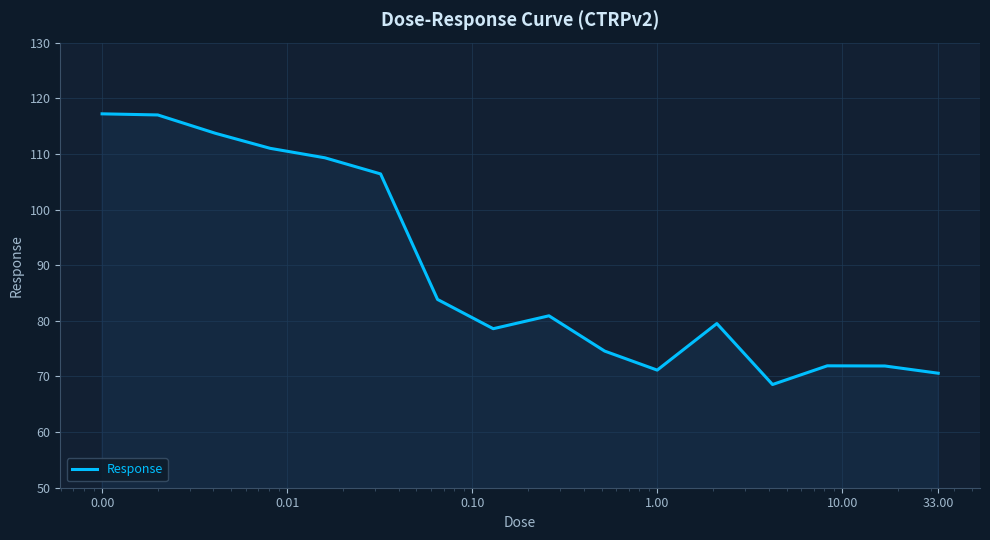

True or false: there are more than 2 points higher than both neighbors.

True